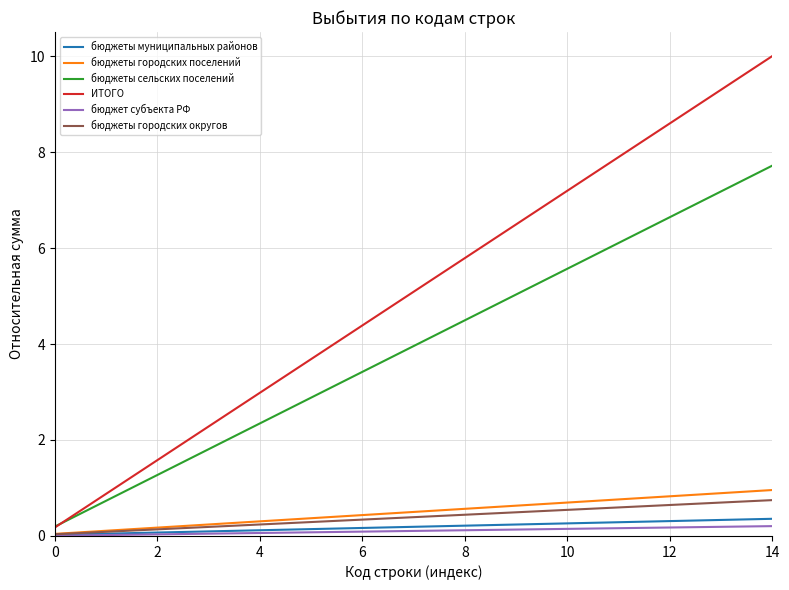

Which series has the largest range (max minus min)?

ИТОГО